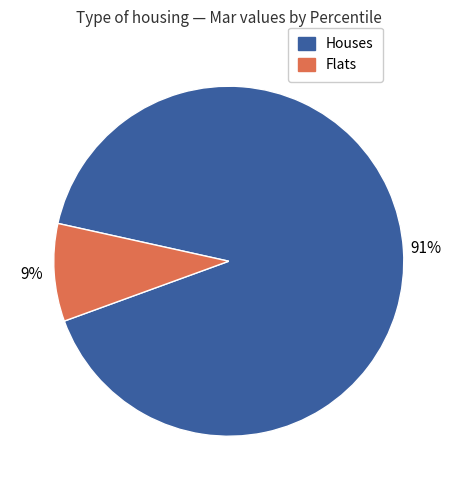

How many slices are in this pie chart?

2